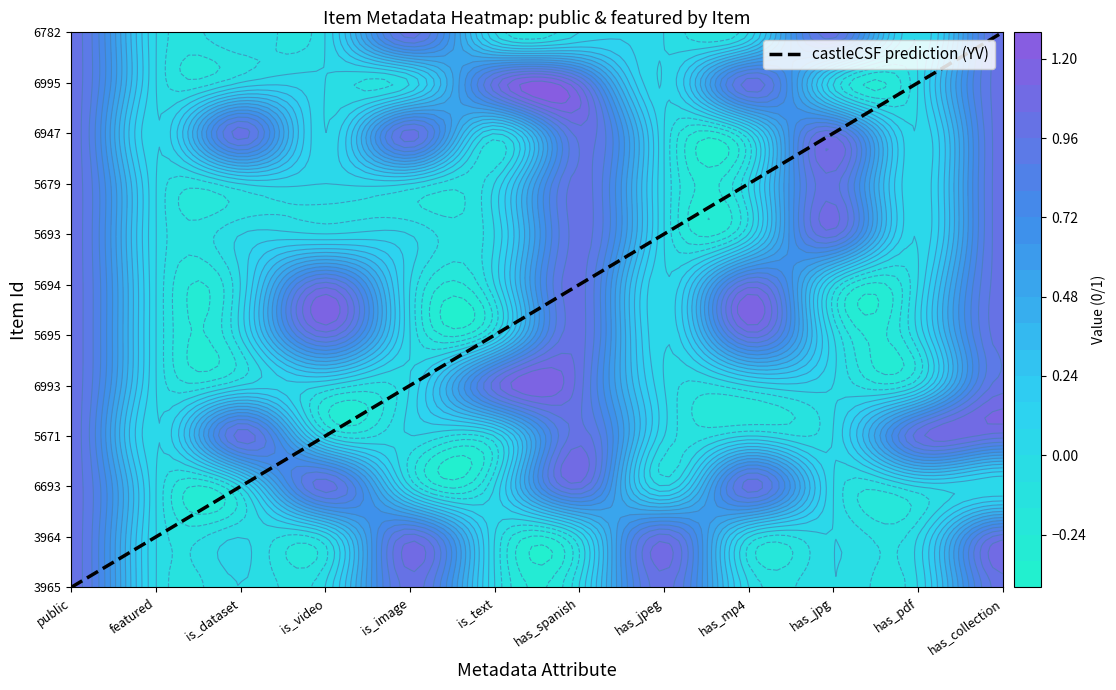

Reading left to right, list all the values displayed in this chart.

public=0	featured=1	is_dataset=2	is_video=3	is_image=4	is_text=5	has_spanish=6	has_jpeg=7	has_mp4=8	has_jpg=9	has_pdf=10	has_collection=11